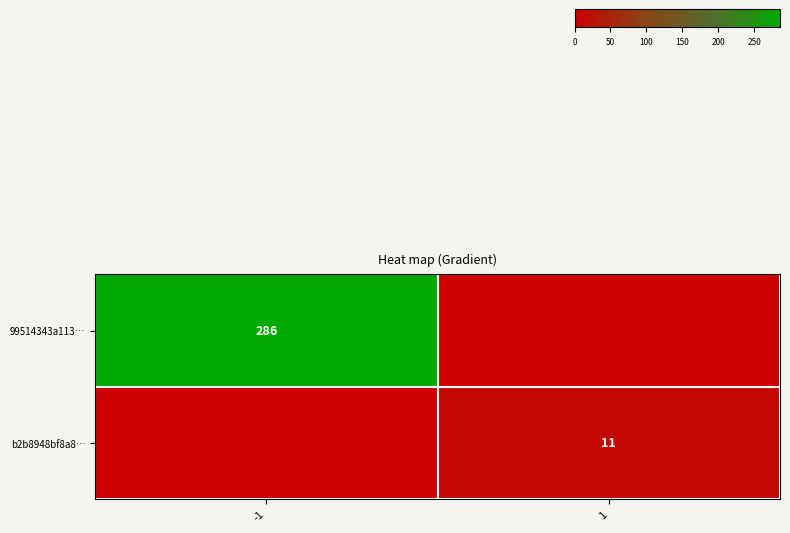

The value of row_1 at 1 is 6. True or false?

False